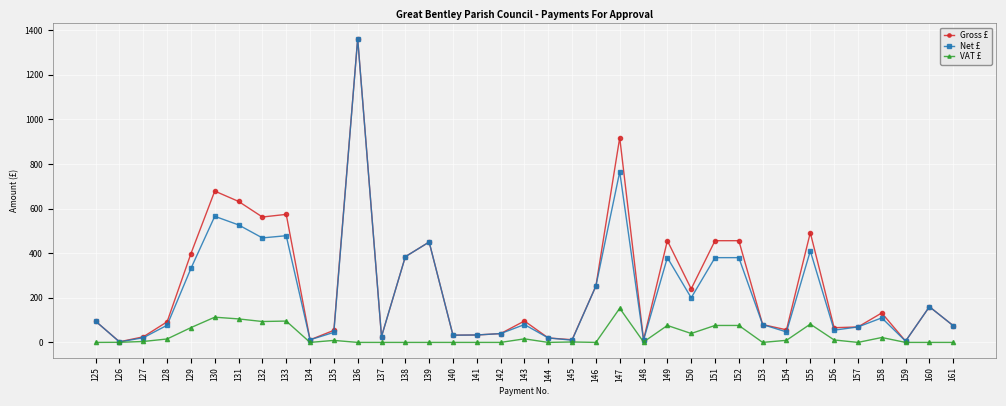

Which series has the largest total across all categories?

Gross £